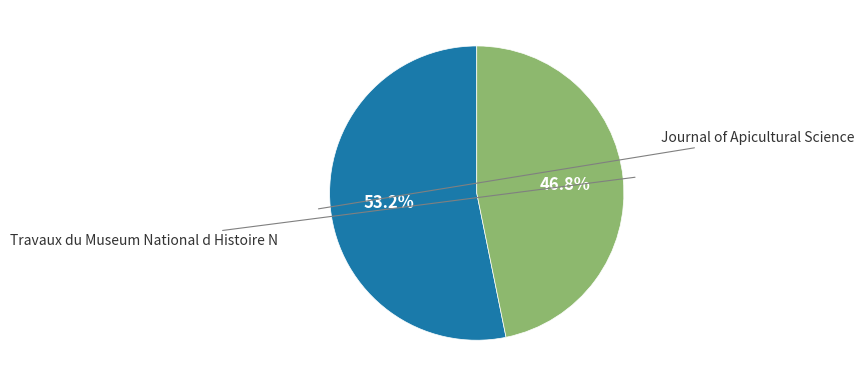

How many slices are in this pie chart?

2